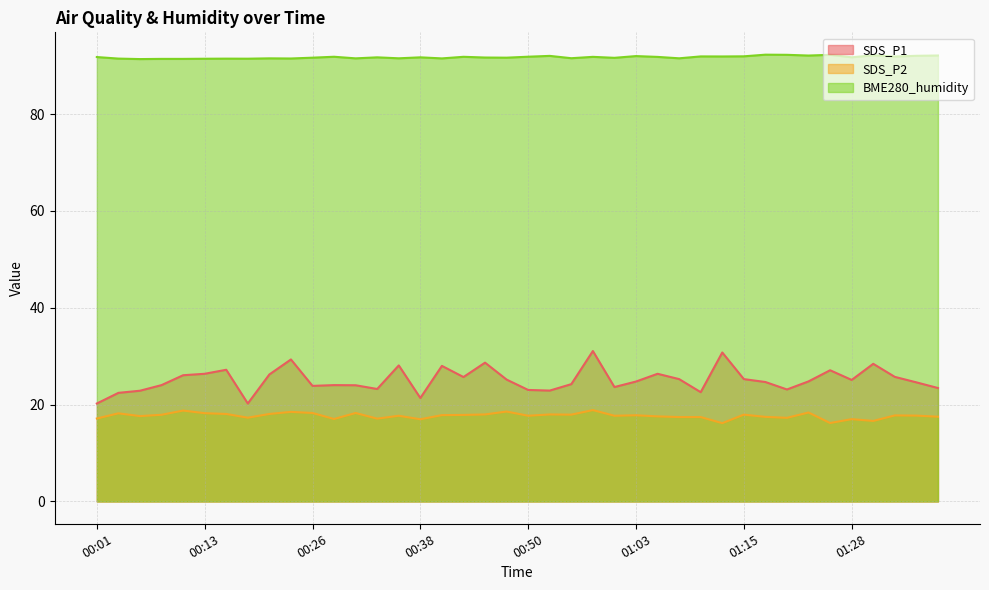

True or false: SDS_P1 and SDS_P2 cross at least once.

False